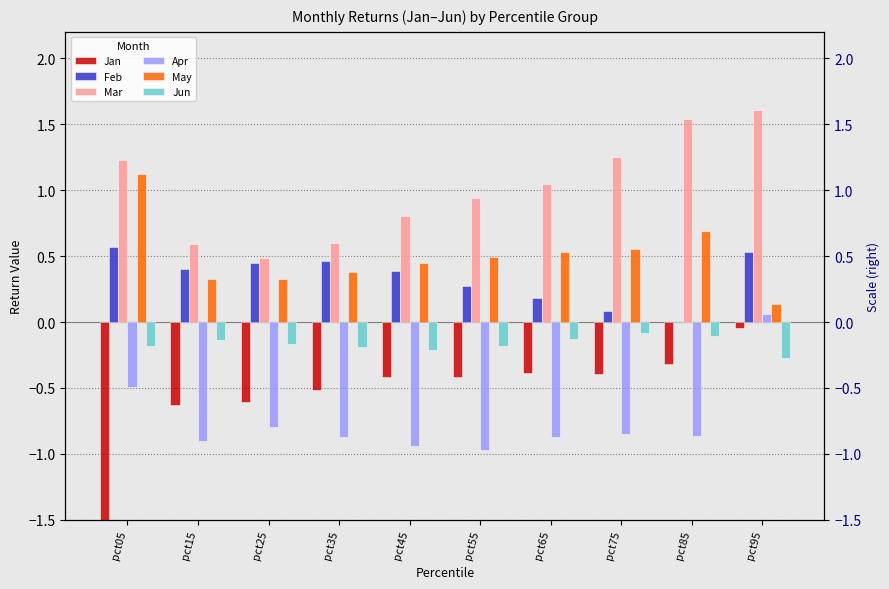

What are all the series names shown in the legend?

Jan, Feb, Mar, Apr, May, Jun